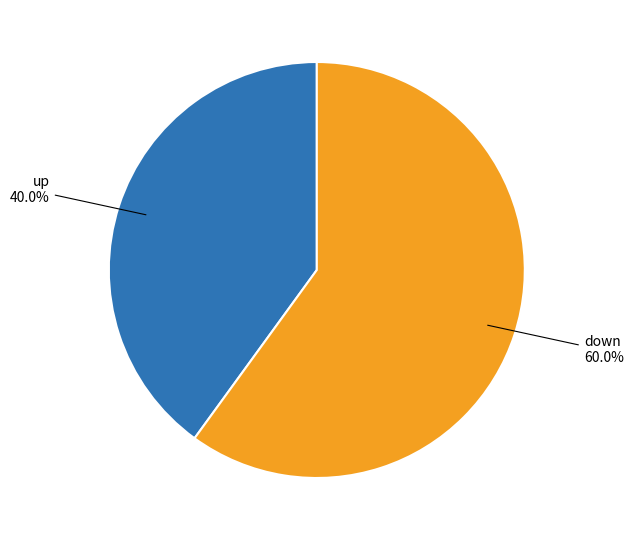

Is there any slice that represents more than half of the pie?

Yes